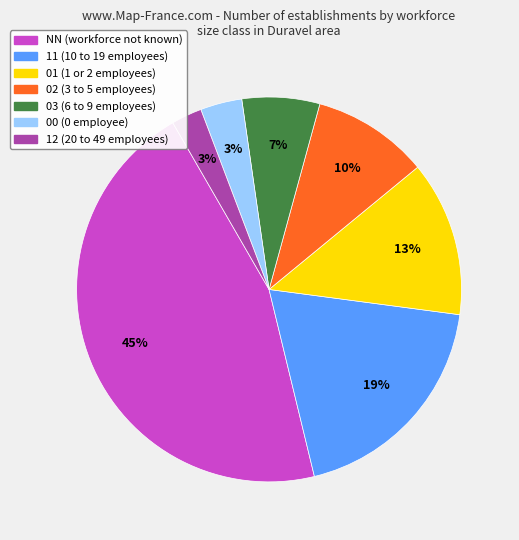

What percentage is the 03 slice, to the nearest percent?

7%